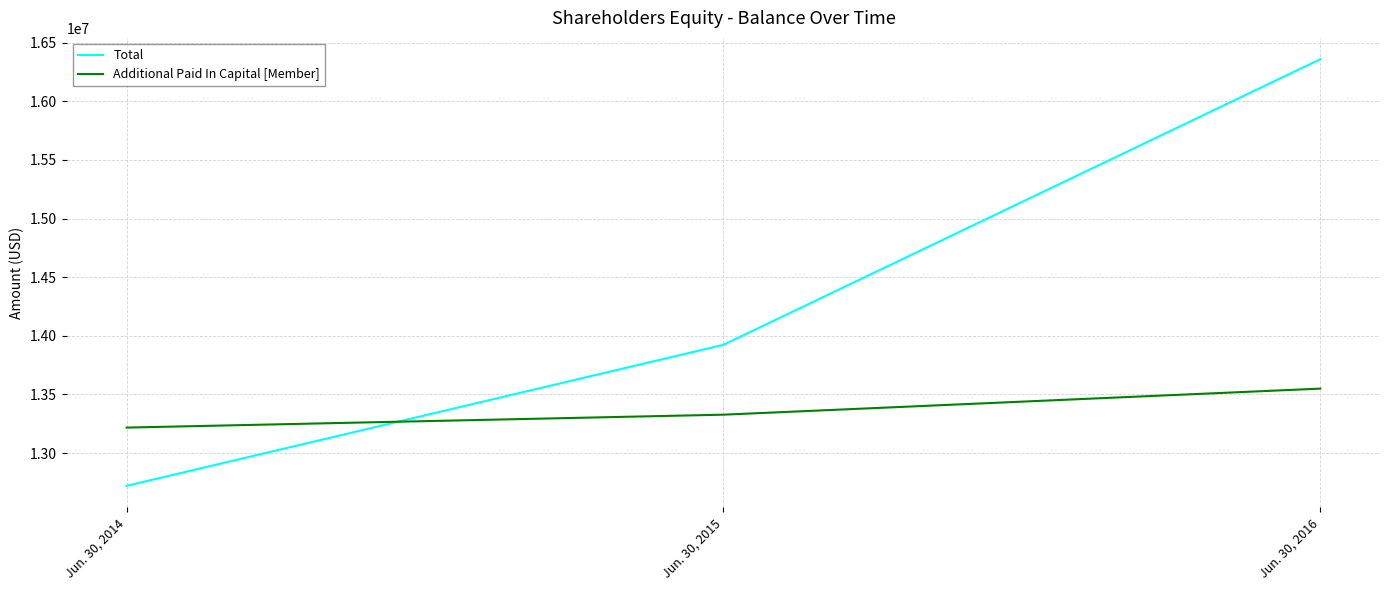

What is the total value across all series at Jun. 30, 2014?

25937661